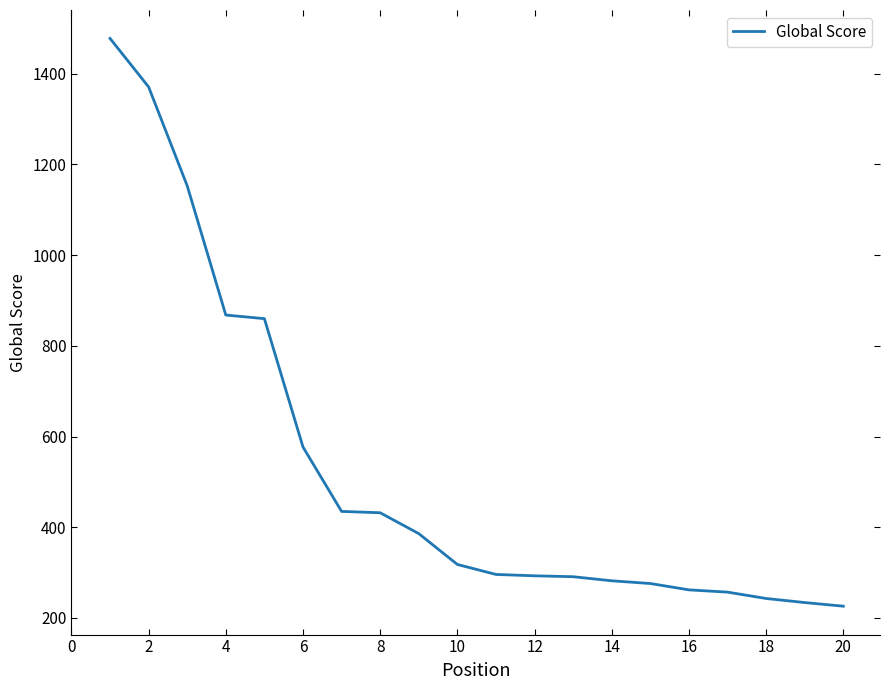

Is this an area chart (filled region under the line)?

No